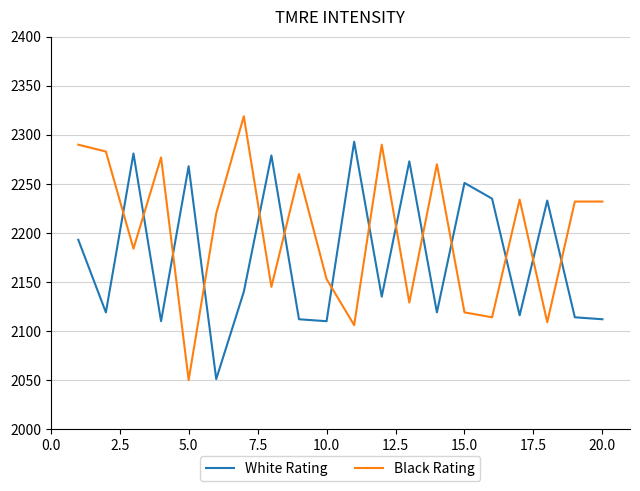

Which series has the largest total across all categories?

Black Rating